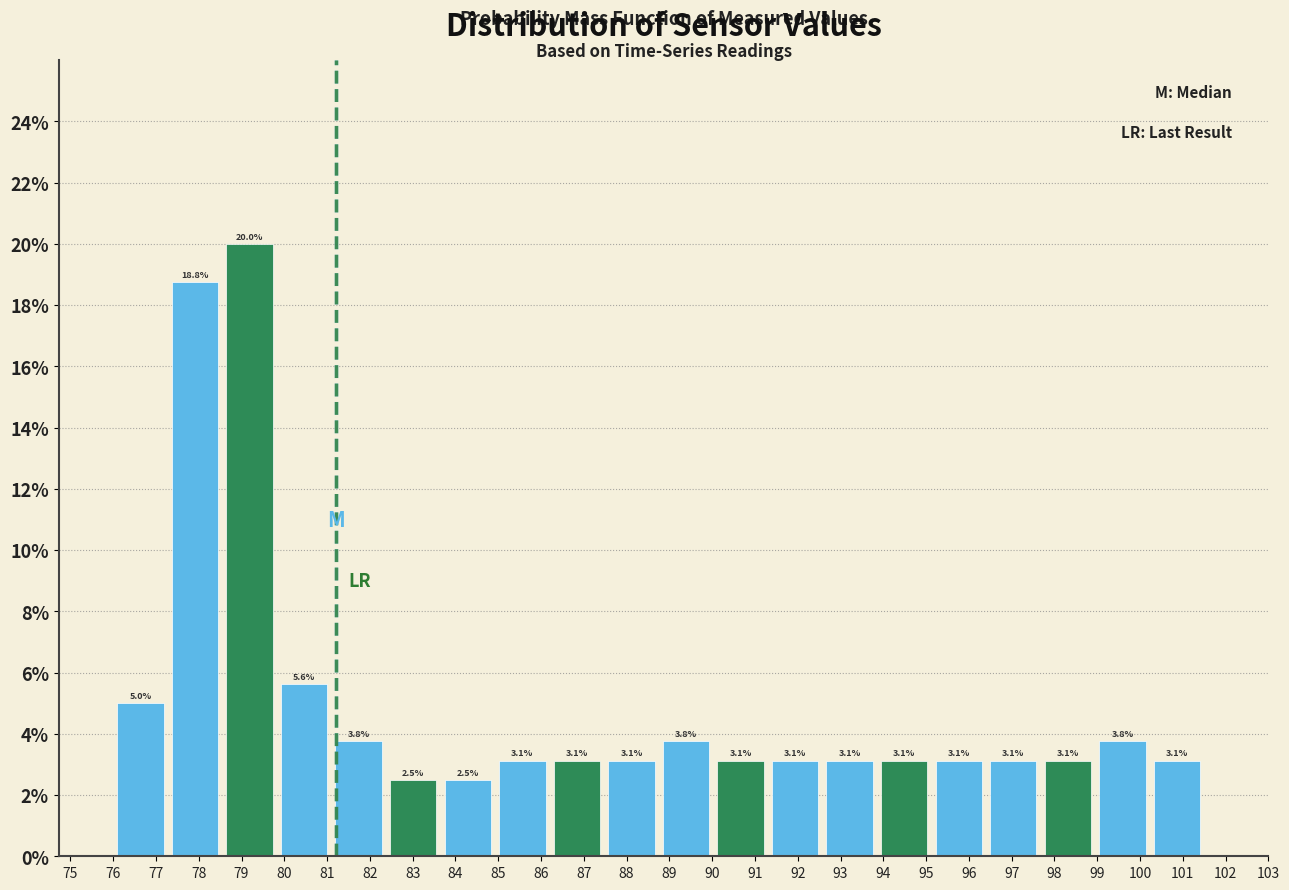

How tall is the bar that spans 87.5 to 88.8 on the x-axis? The bar edges are not printed on the chart, so give them approximately, as read against the axis.

3.1